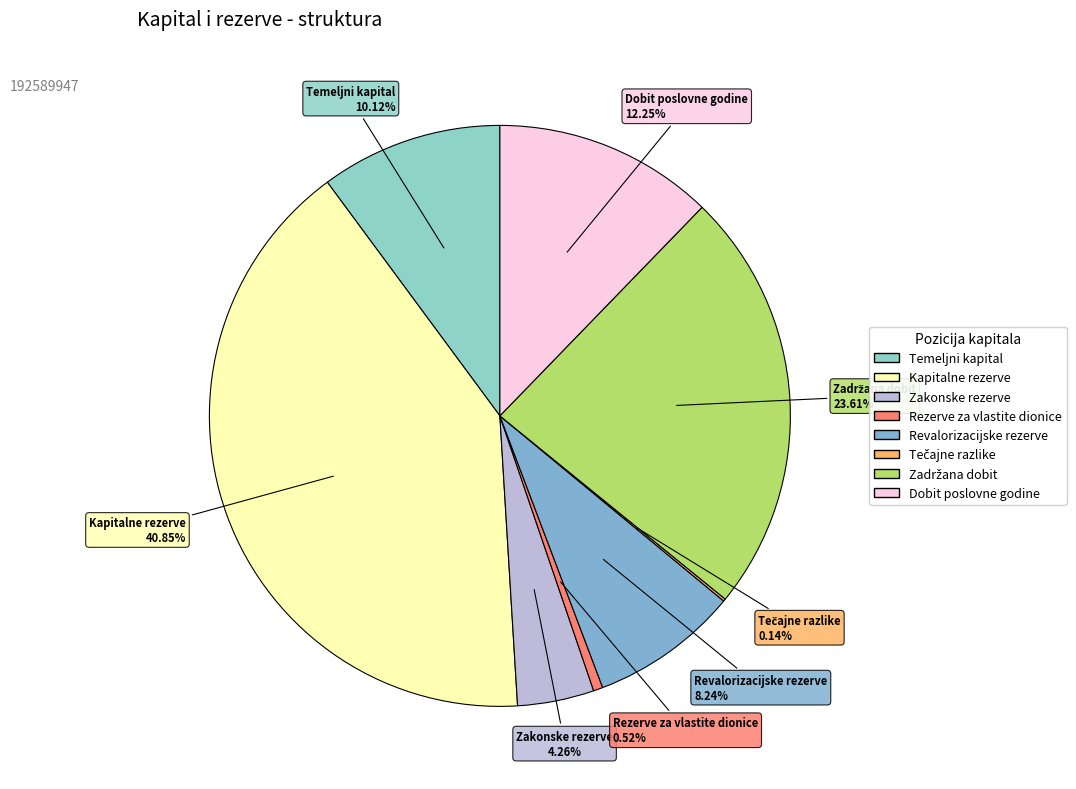

Do Temeljni kapital and Dobit poslovne godine together represent more than half of the pie?

No